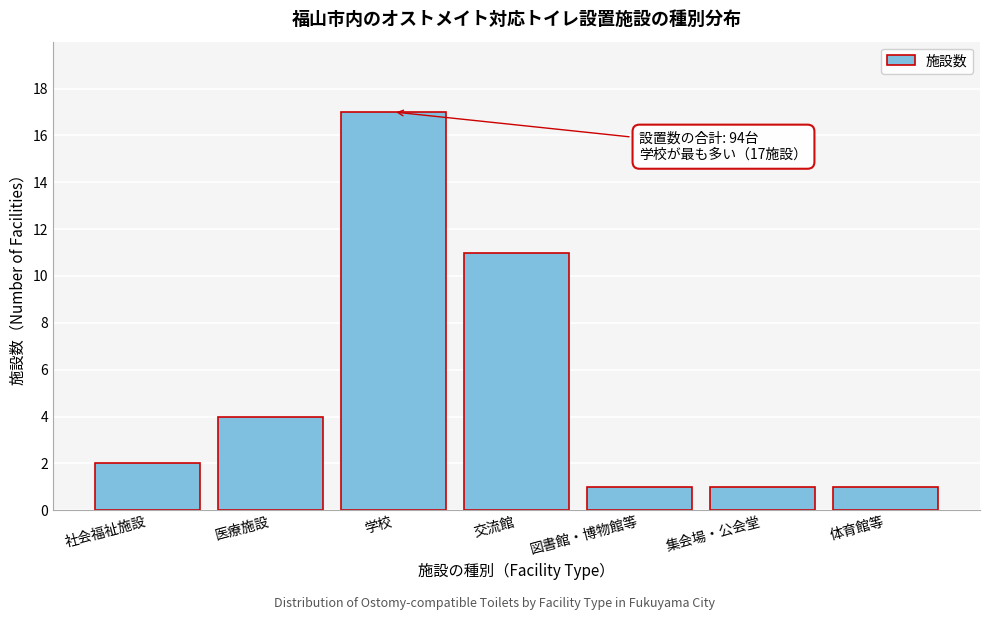

Reading left to right, what are all the values shown in this chart?

社会福祉施設=2	医療施設=4	学校=17	交流館=11	図書館・博物館等=1	集会場・公会堂=1	体育館等=1